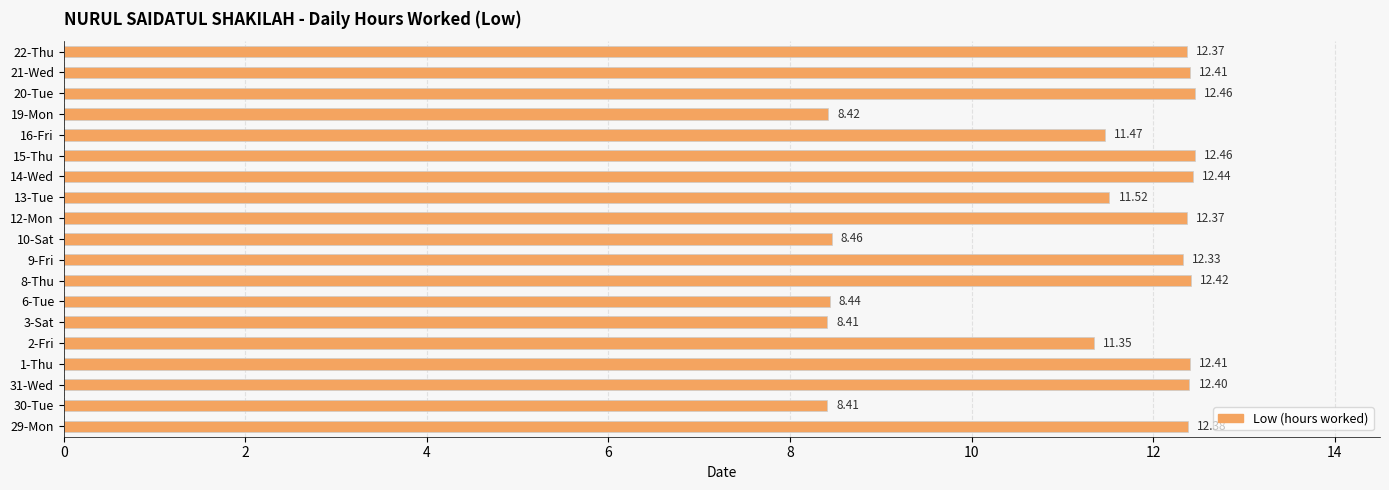

What is the minimum value shown in the chart?

8.4